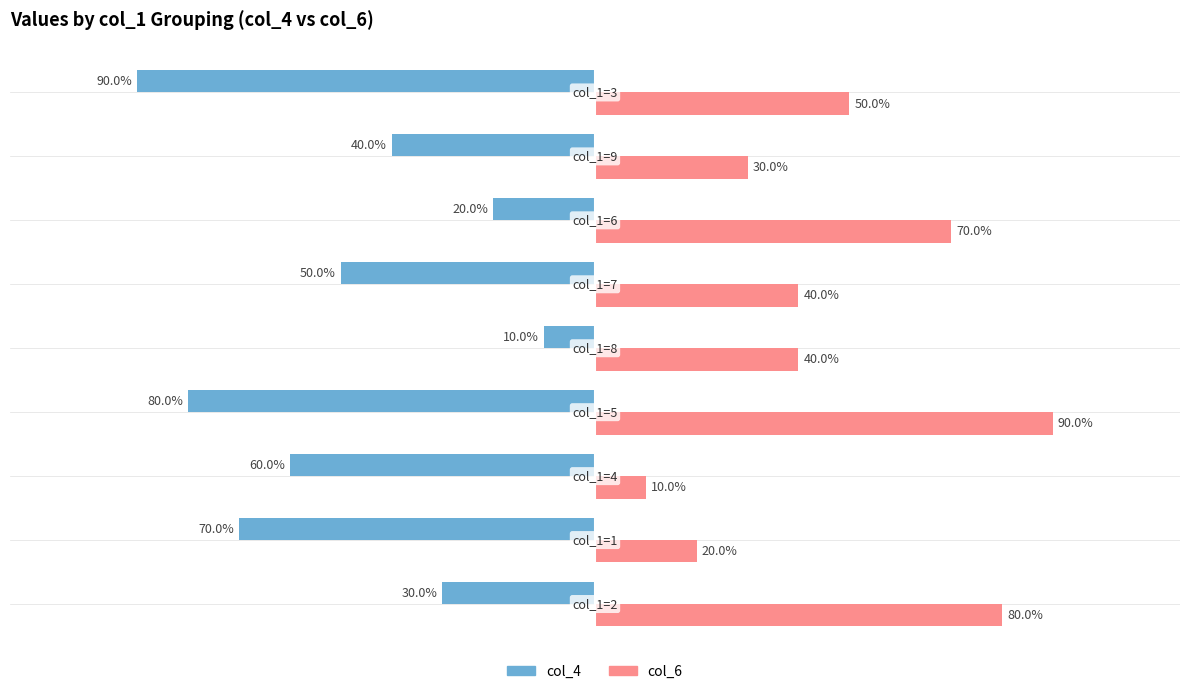

Which series has the largest total across all categories?

col_6